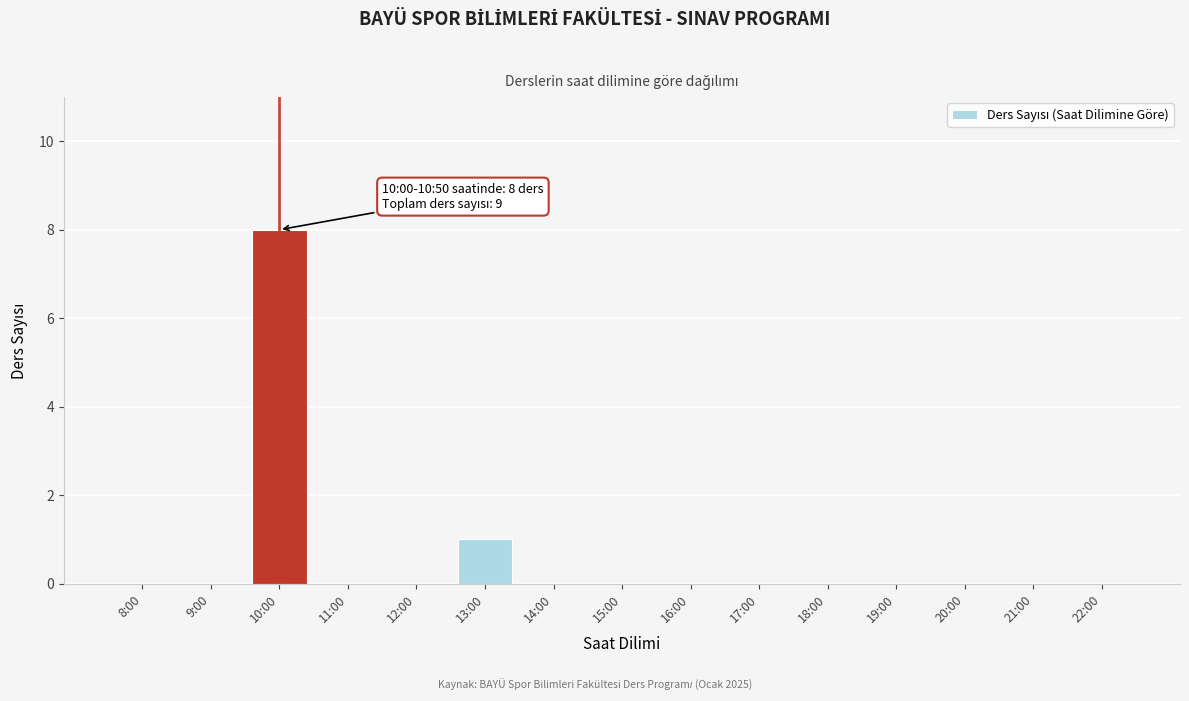

Reading right to left, extract all data points from this chart.

22:00=0	21:00=0	20:00=0	19:00=0	18:00=0	17:00=0	16:00=0	15:00=0	14:00=0	13:00=1	12:00=0	11:00=0	10:00=8	9:00=0	8:00=0